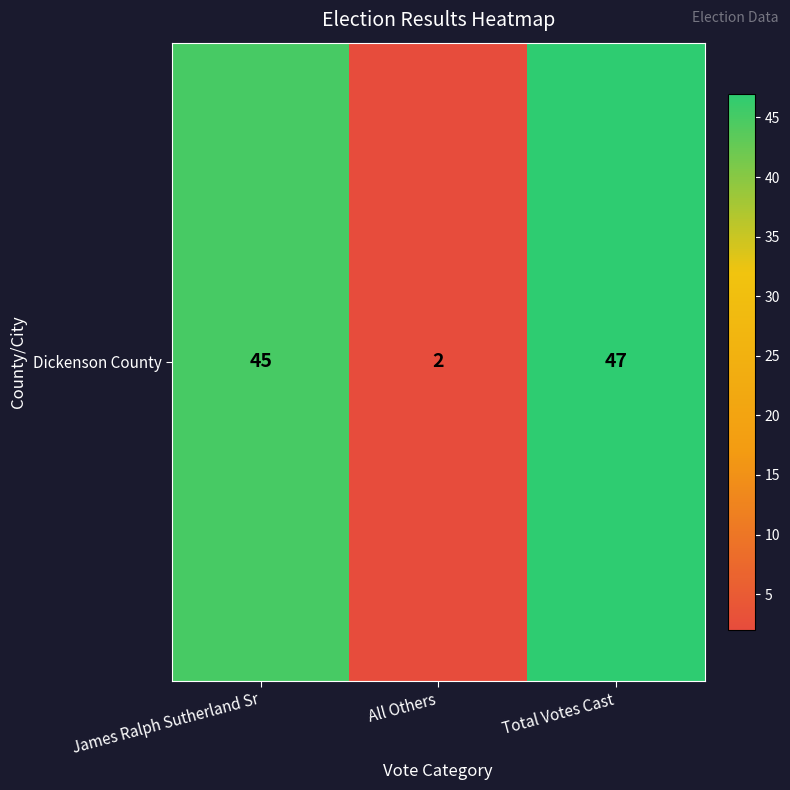

Reading right to left, list all the values displayed in this chart.

Total Votes Cast=47	All Others=2	James Ralph Sutherland Sr=45